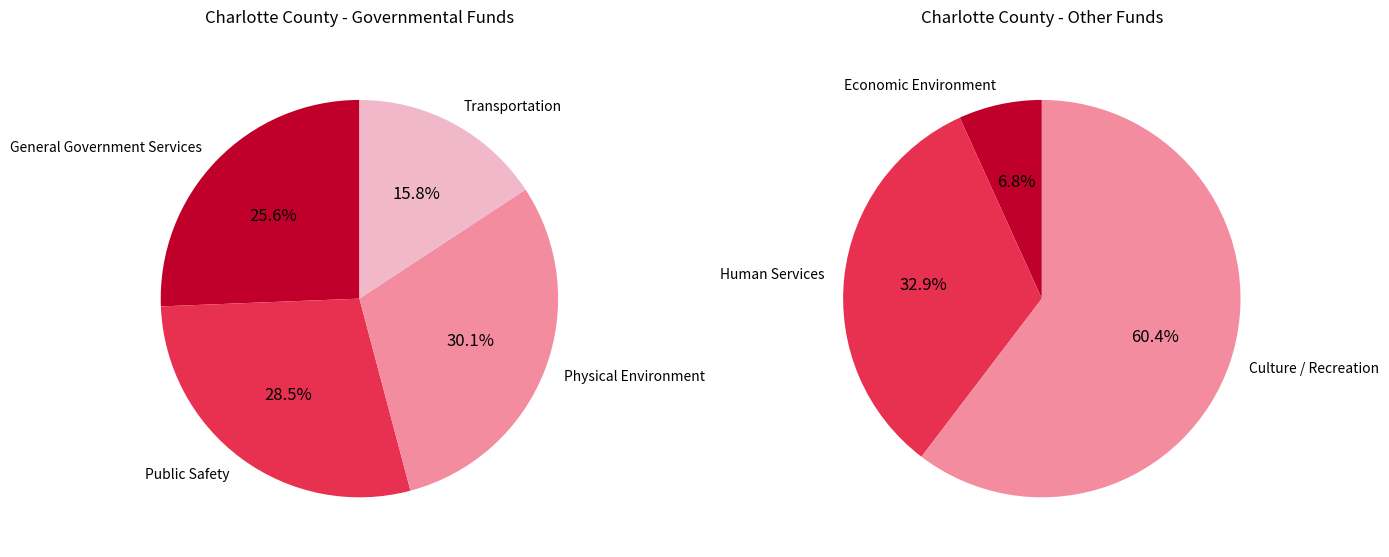

Count the number of slices in the pie.

7